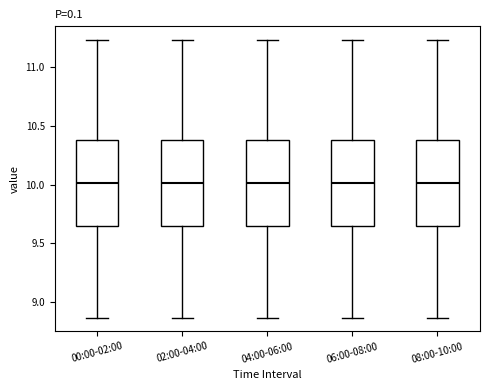

Where is the lower edge of the box for 02:00-04:00 on the y-axis? The values are not printed on the chart, so give them approximately, as read against the axis.

9.65